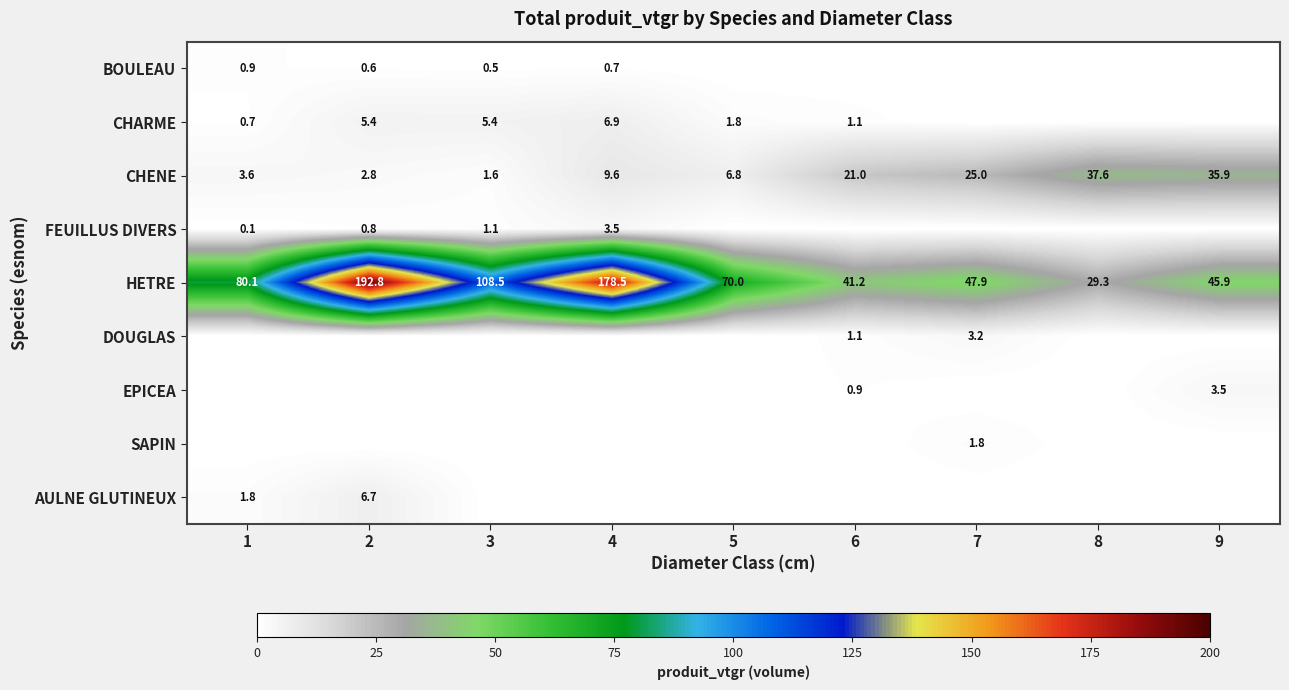

True or false: DOUGLAS has a value of 1.5 at 6.

False